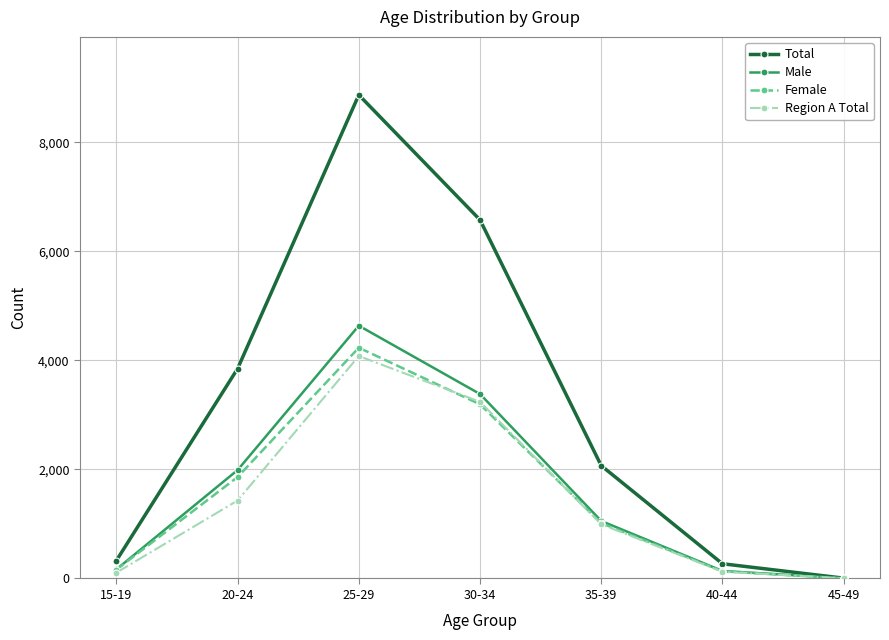

Which series has the largest total across all categories?

Total